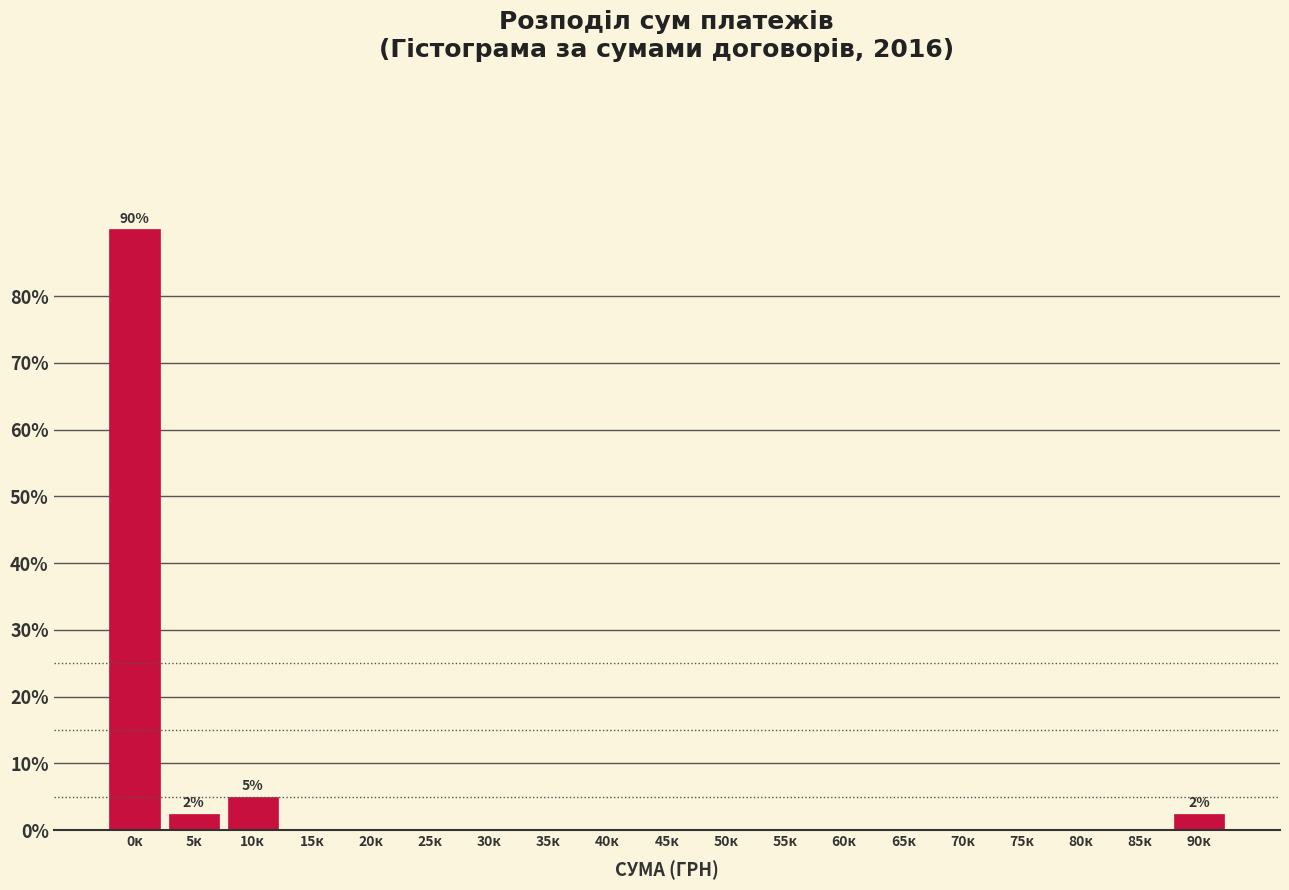

Reading right to left, transcribe all the data shown in this chart.

90к=2.5	85к=0.0	80к=0.0	75к=0.0	70к=0.0	65к=0.0	60к=0.0	55к=0.0	50к=0.0	45к=0.0	40к=0.0	35к=0.0	30к=0.0	25к=0.0	20к=0.0	15к=0.0	10к=5.0	5к=2.5	0к=90.0